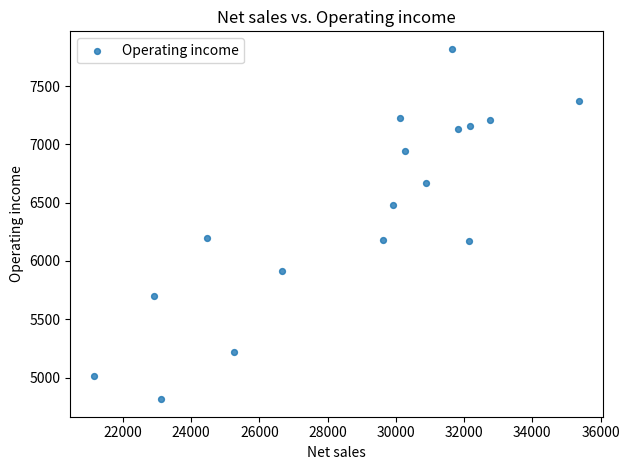

What is the range of Y values (max minus min)?

3006